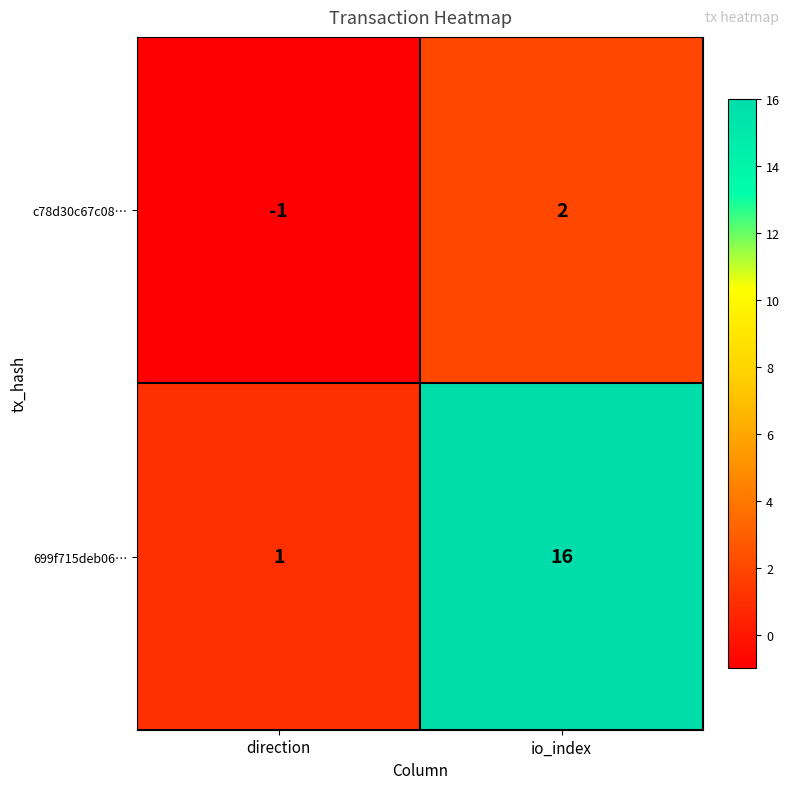

Is it true that 699f715deb06… equals 1 at direction?

True